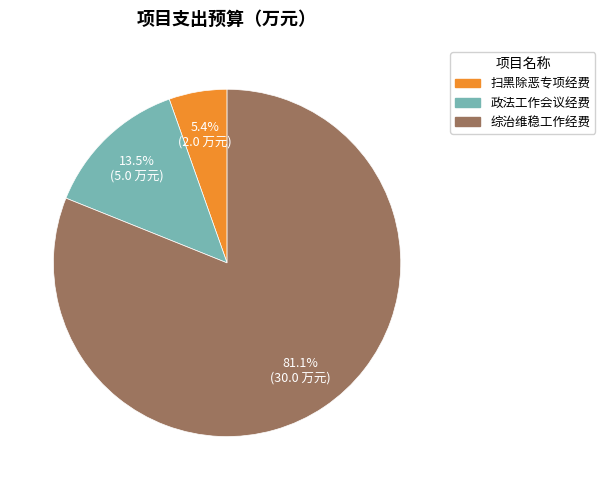

Is there a majority slice in this chart?

Yes